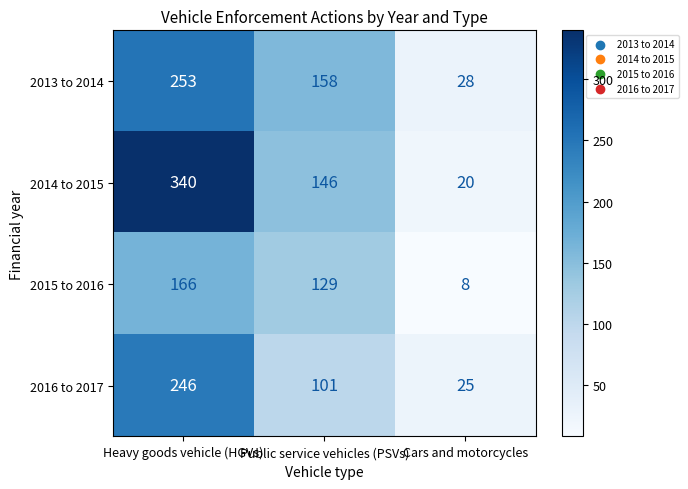

Rank the series by their average value, from lowest to highest.

2015 to 2016, 2016 to 2017, 2013 to 2014, 2014 to 2015